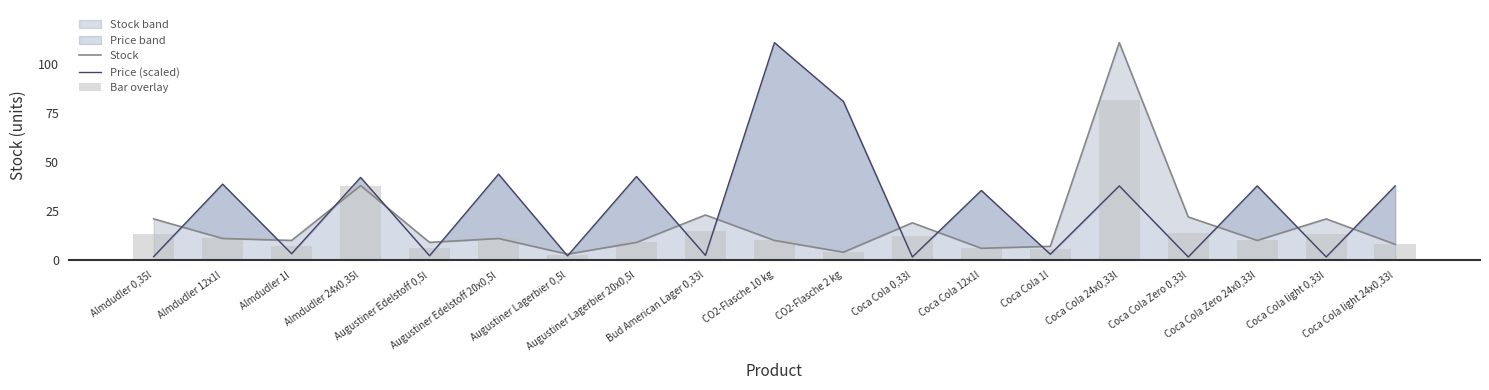

Reading left to right, list all the values displayed in this chart.

Stock: 21.0	11.0	10.0	38.0	9.0	11.0	3.0	9.0	23.0	10.0	4.0	19.0	6.0	7.0	111.0	22.0	10.0	21.0	8.0
Price (scaled): 1.8	38.8	3.2	42.2	2.2	43.9	2.1	42.7	2.4	111.0	81.0	1.6	35.5	3.0	37.9	1.6	37.9	1.6	37.9
Bar overlay: 13.3	11.0	7.3	38.0	6.3	11.0	2.7	9.0	14.8	10.0	4.0	12.0	6.0	5.4	81.7	13.8	10.0	13.2	8.0